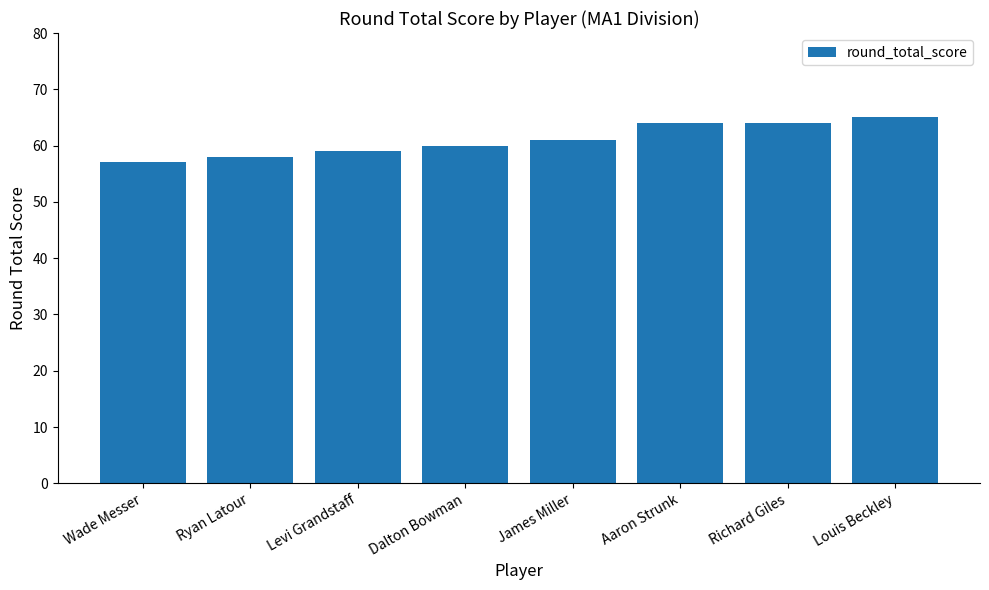

What value does the data have at Wade Messer?

57